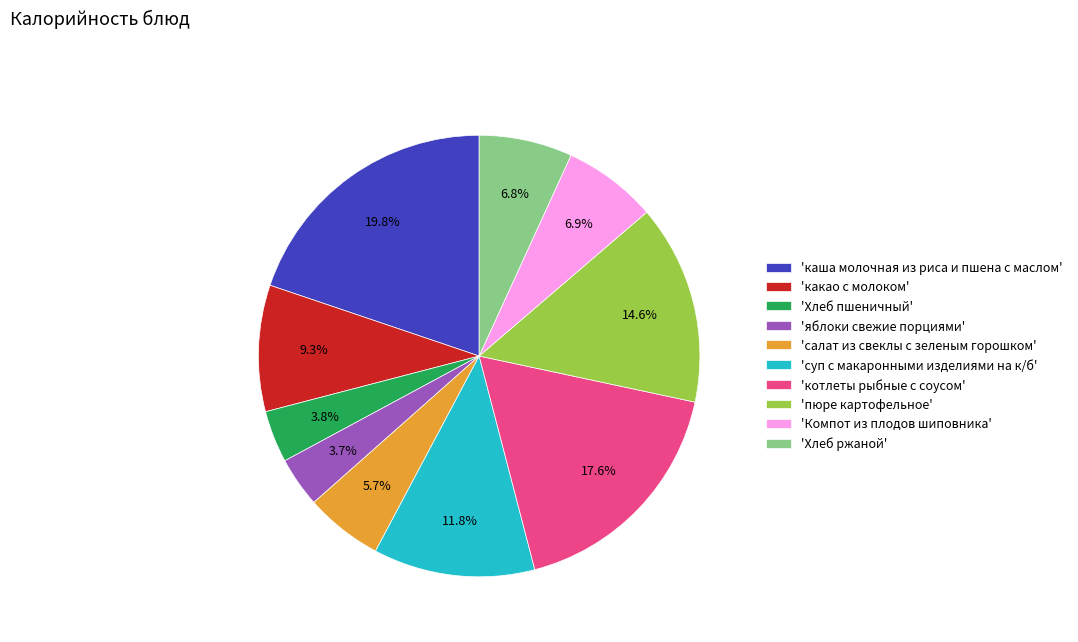

Approximately how many times larger is the value at 'какао с молоком' compared to 'каша молочная из риса и пшена с маслом'?

0.5